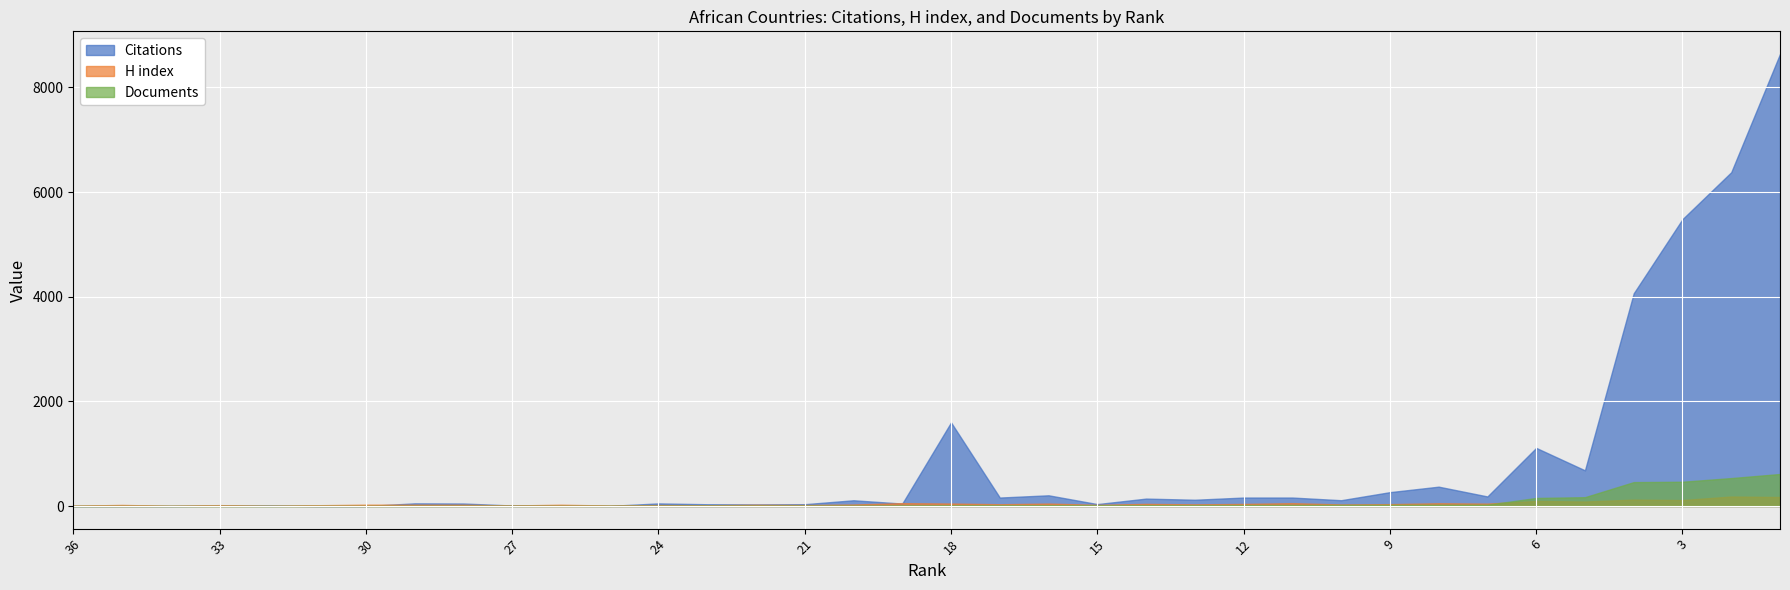

What is the average value of the Documents series?

74